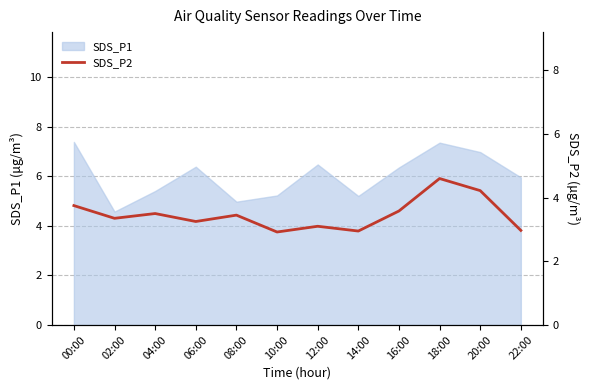

The value of SDS_P1 at 12:00 is 6.5. True or false?

True